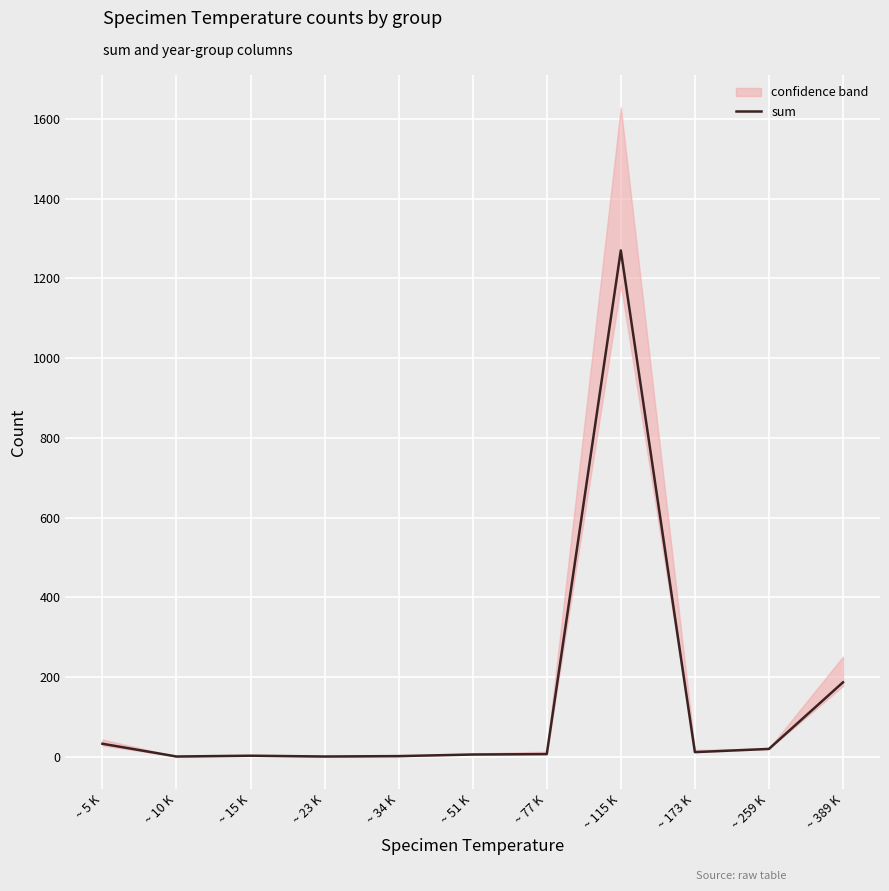

How many values exceed 7?

5